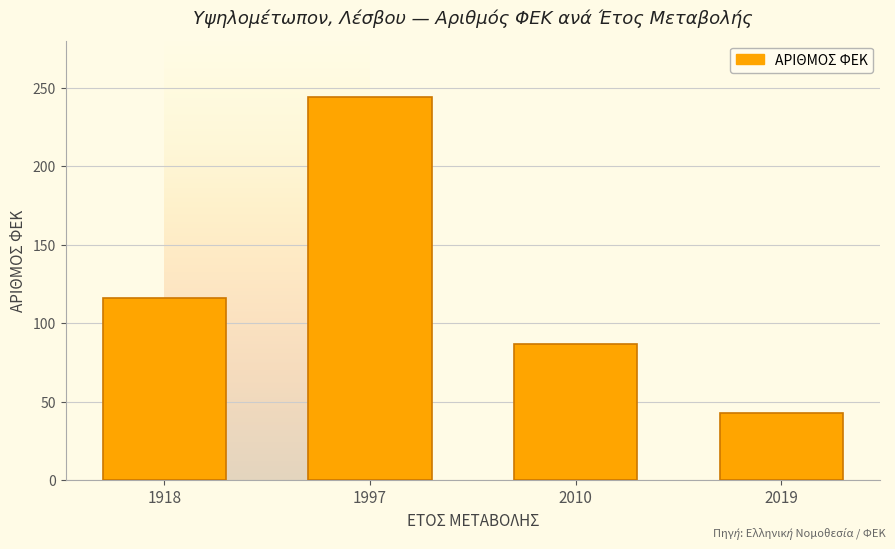

What is the greatest value displayed?

244